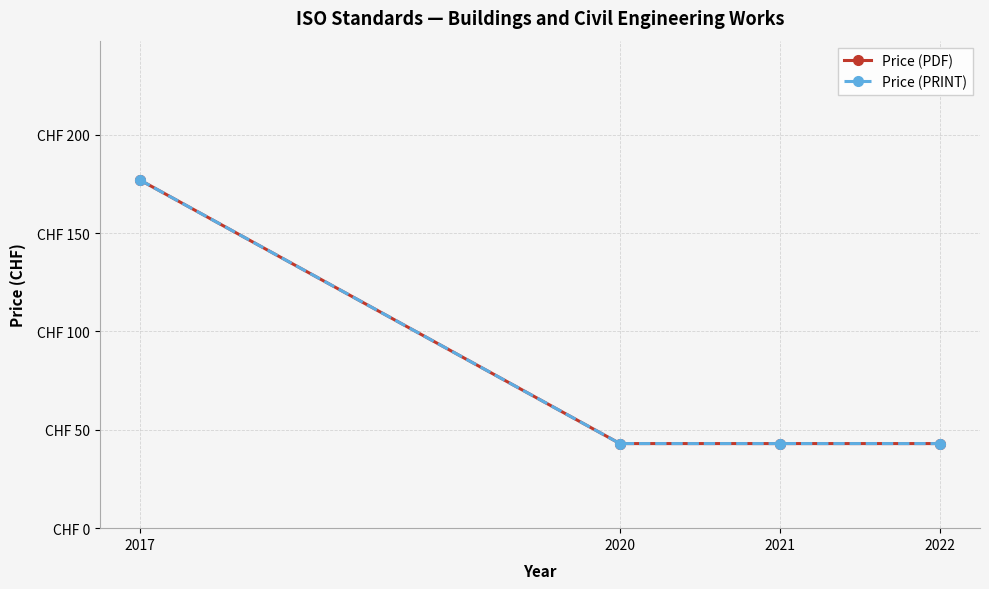

Rank the series at 2022 from highest to lowest value.

Price (PDF), Price (PRINT)